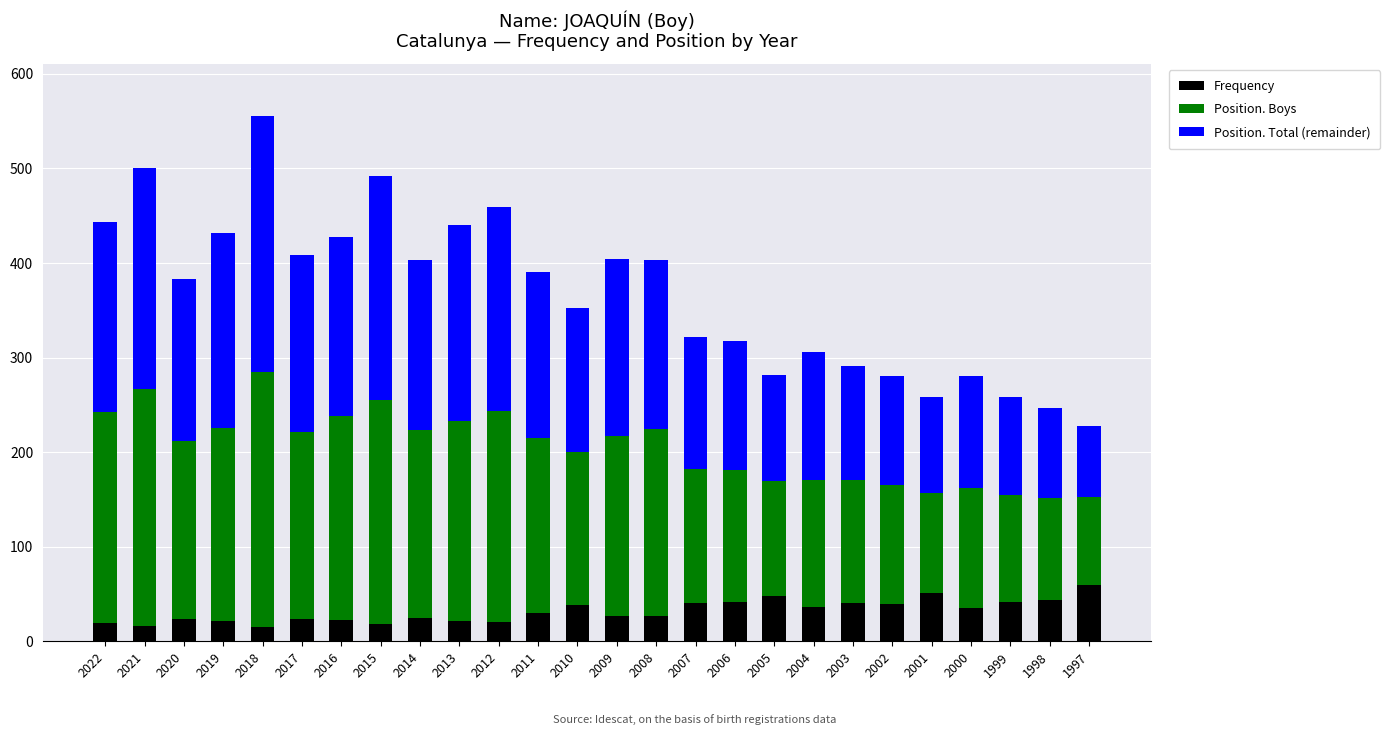

The value of Frequency at 2006 is 41. True or false?

True